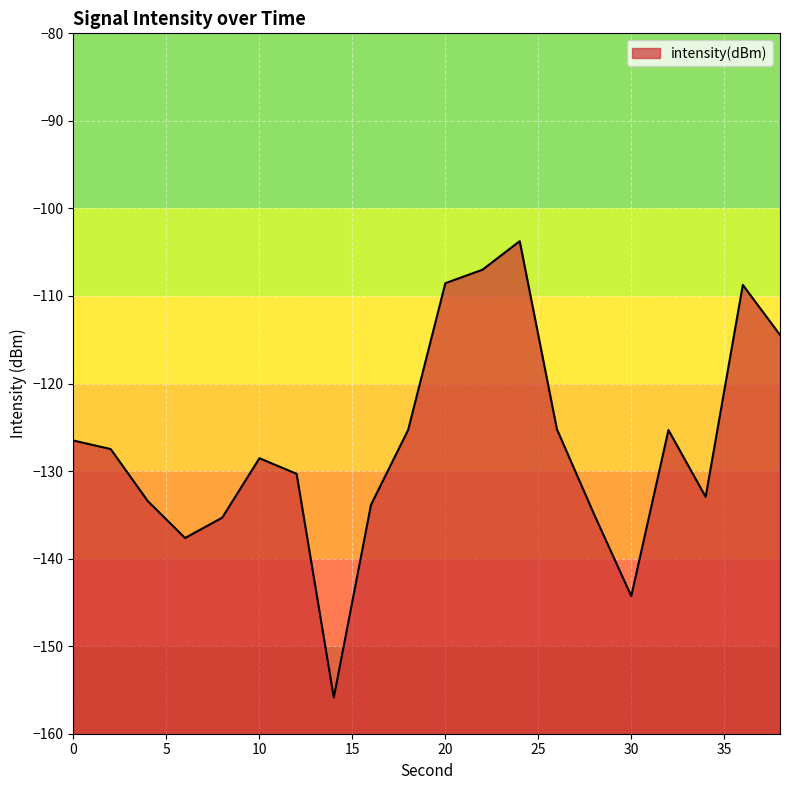

How many interior local peaks (higher than both neighbors) does the data have?

4